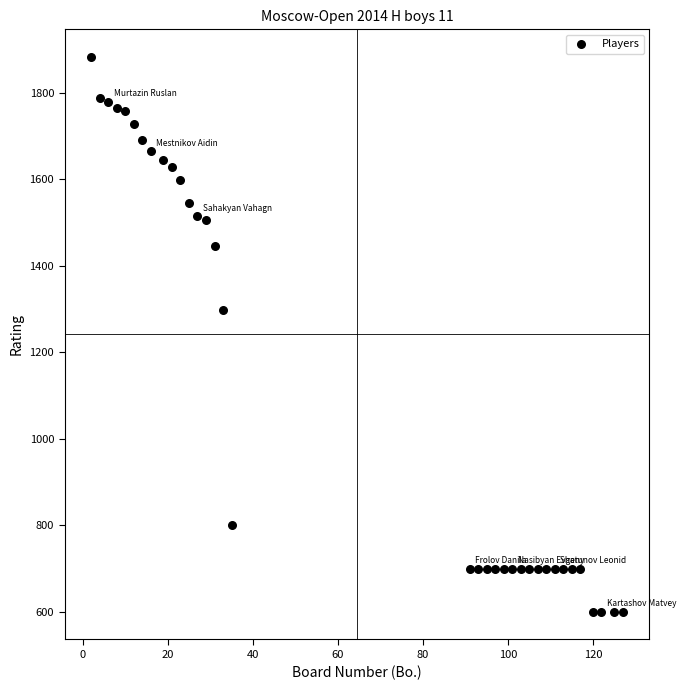

What Y value in the scatter plot is closest to 1241?

1297